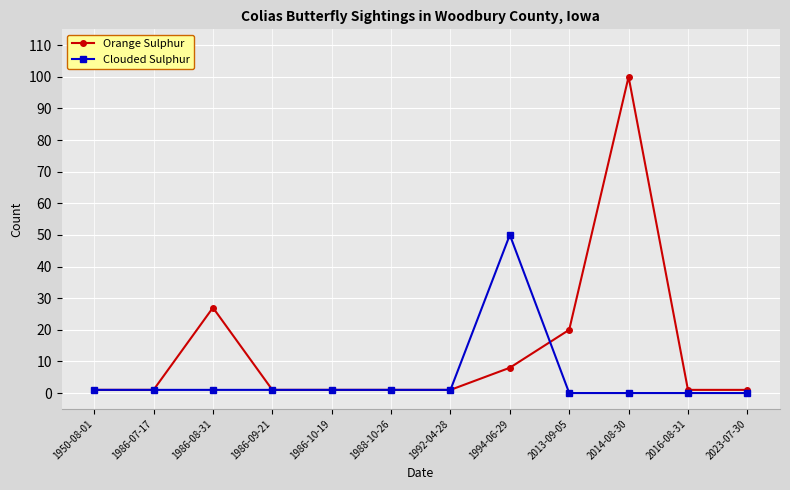

How many data points does each series have?

12